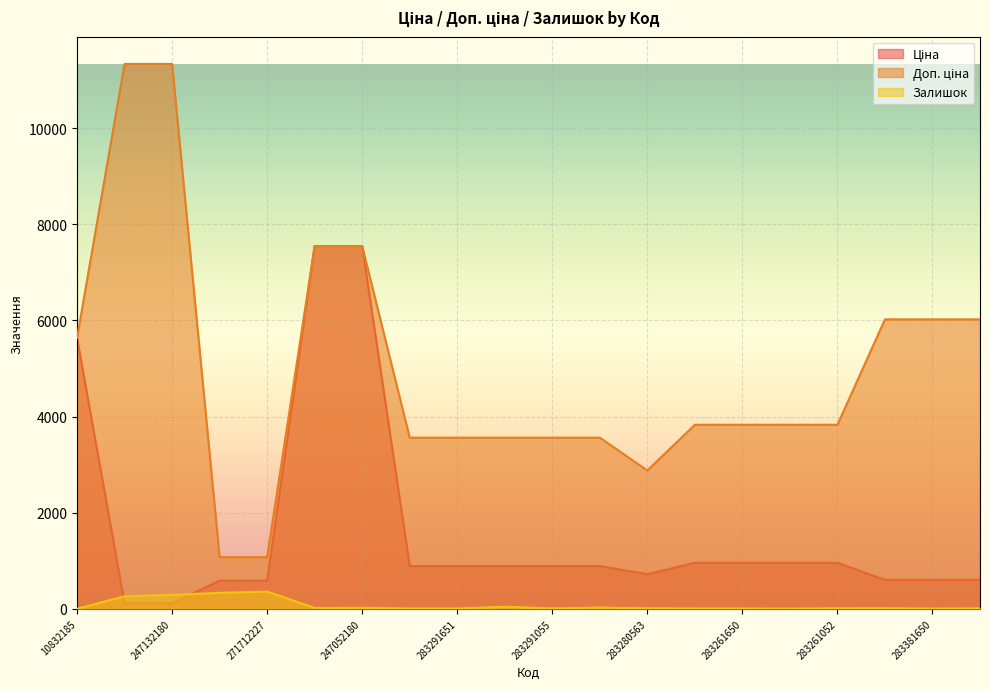

Reading left to right, extract all data points from this chart.

Ціна: 5636.0	113.3	113.3	586.0	586.0	7545.9	7545.9	889.9	889.9	889.9	889.9	889.9	719.6	957.1	957.1	957.1	957.1	602.1	602.1	602.1
Доп. ціна: 5636.0	11334.0	11334.0	1074.5	1074.5	7545.9	7545.9	3559.7	3559.7	3559.7	3559.7	3559.7	2878.5	3828.4	3828.4	3828.4	3828.4	6020.8	6020.8	6020.8
Залишок: 1.0	260.0	290.0	333.0	359.0	19.0	21.0	7.0	6.0	43.0	9.0	26.0	11.0	8.0	6.0	4.0	12.0	13.0	5.0	10.0